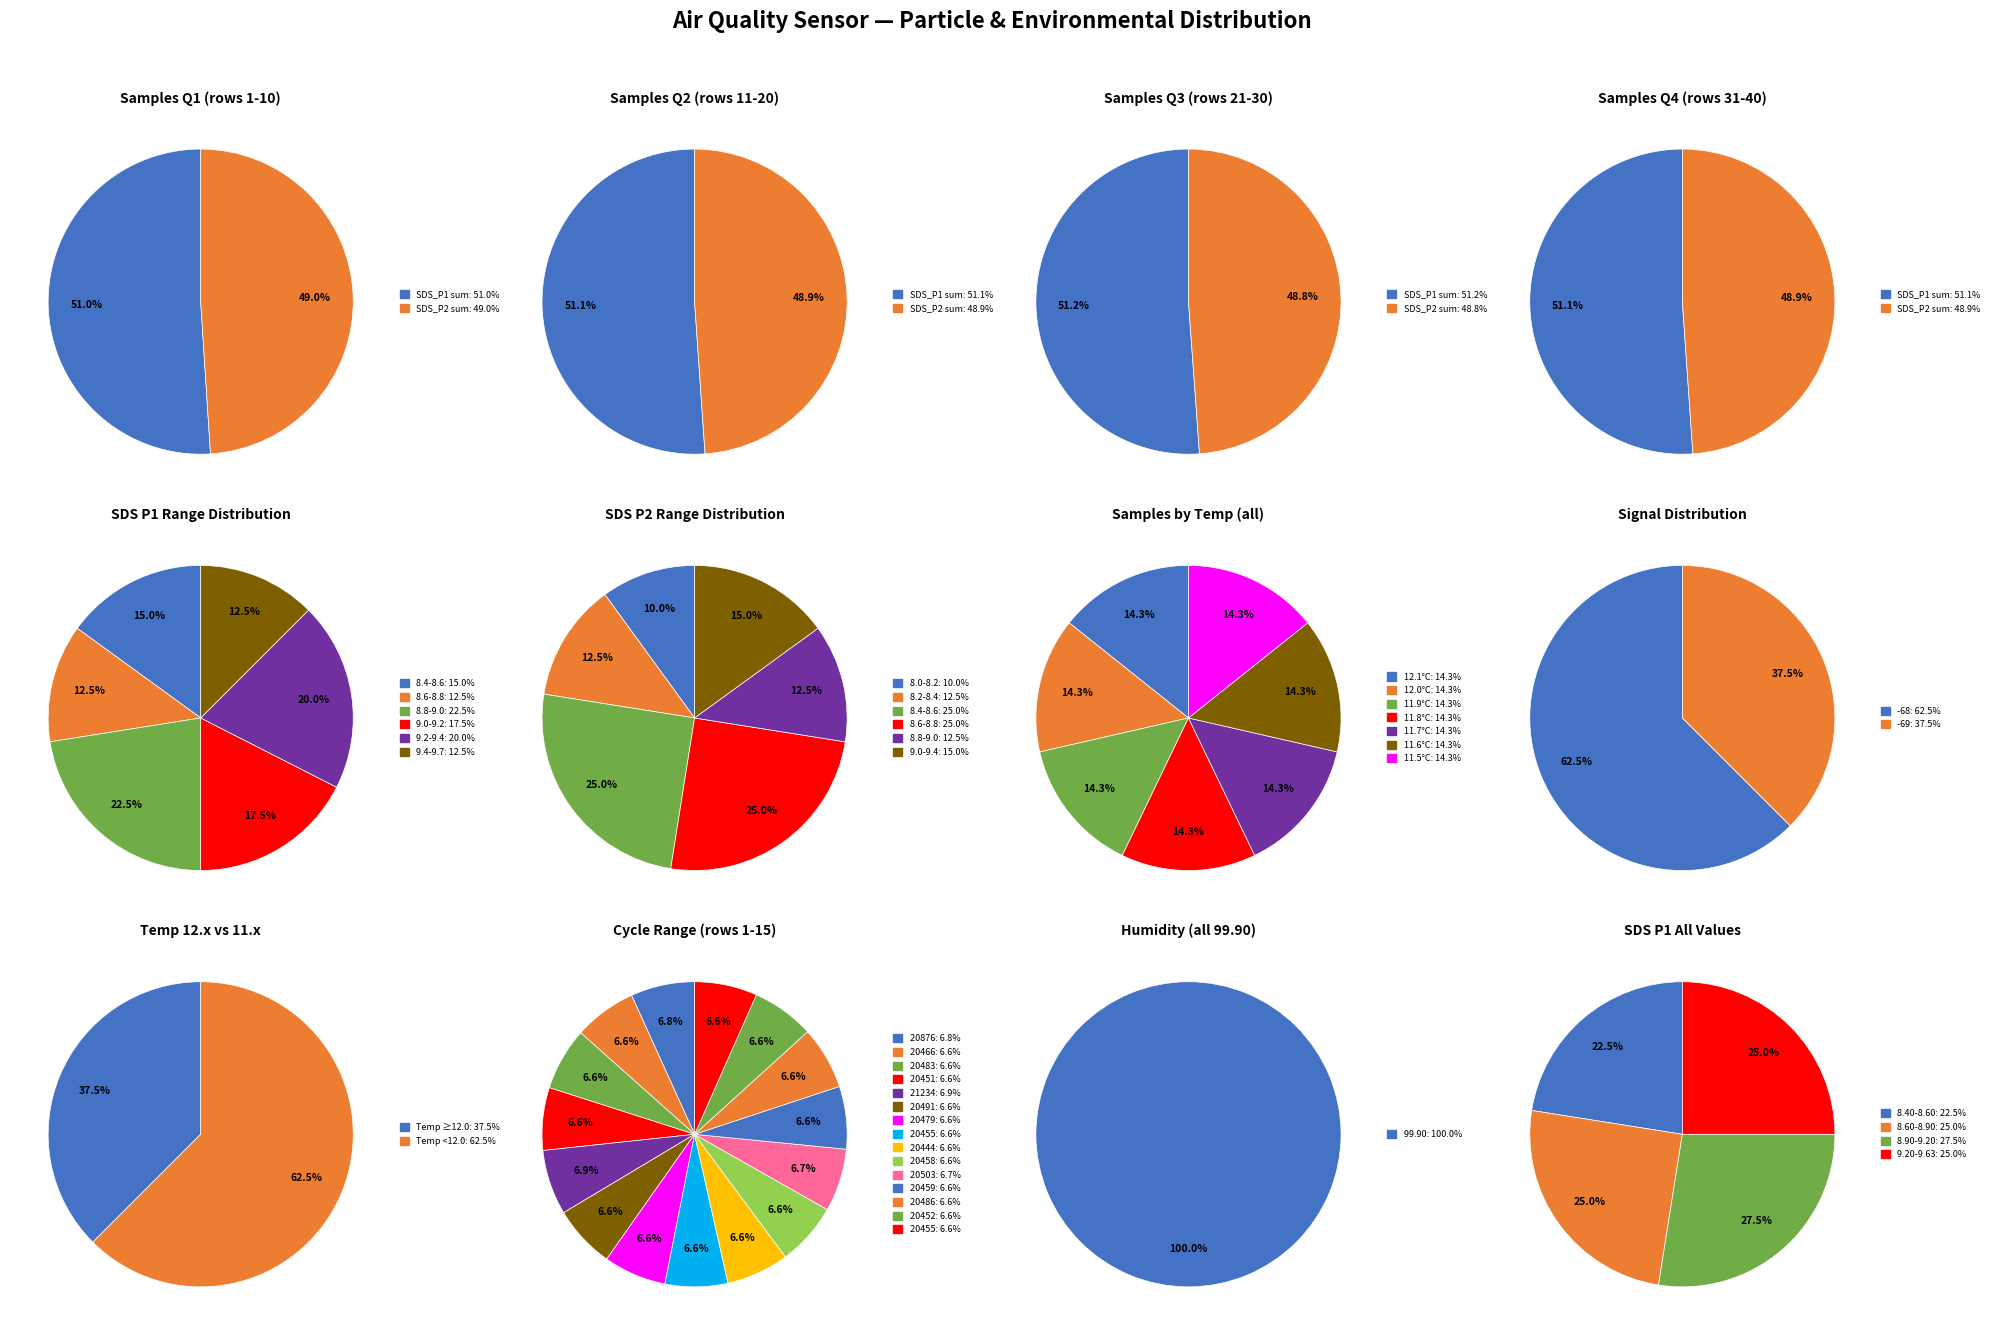

True or false: Temp 11.8 accounts for 4% of the total.

False